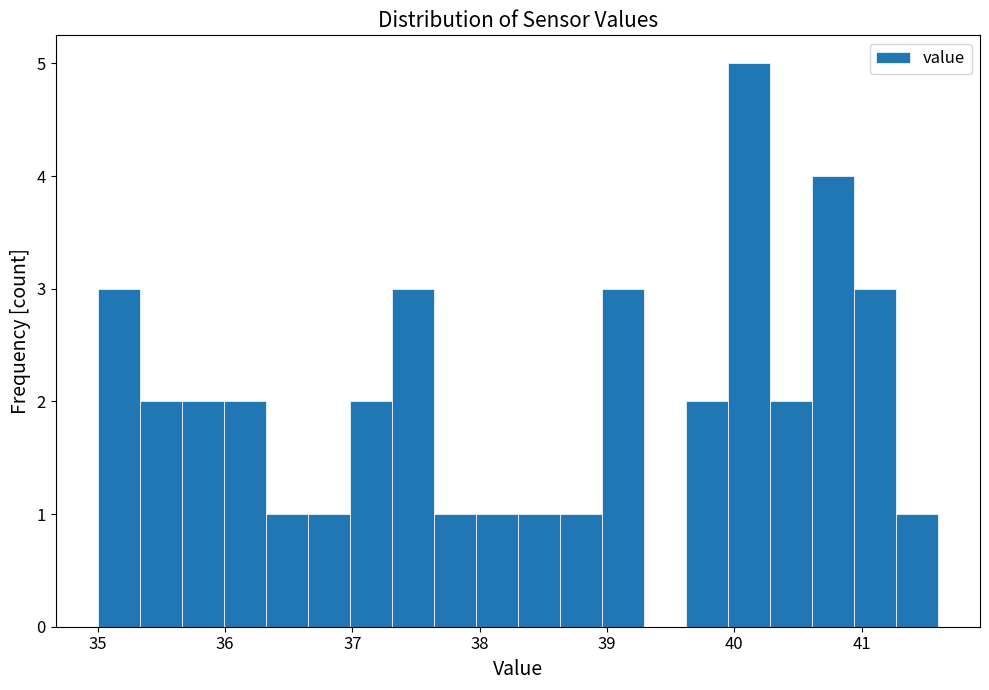

Around what value on the x-axis is the tallest bar? Give the approximate position of its centre, as read against the axis.

40.1